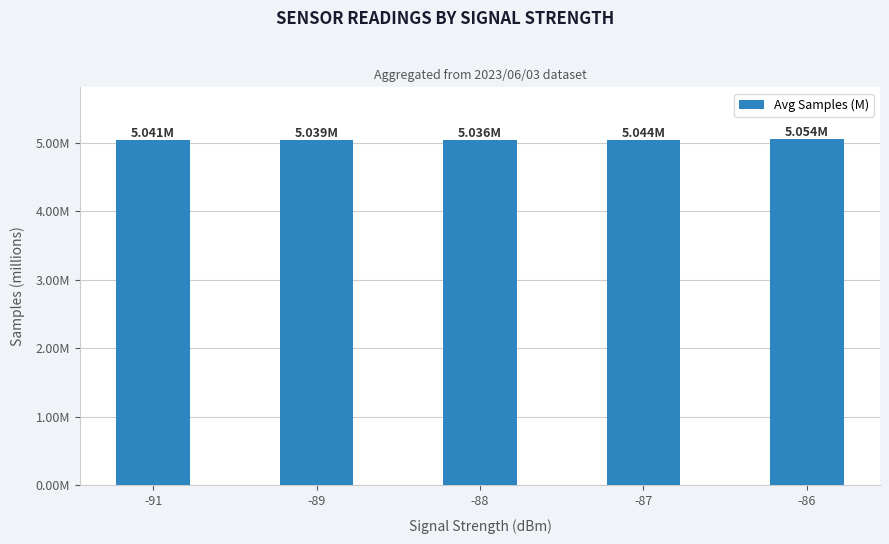

The chart shows a value of 5.1 at -86. True or false?

True